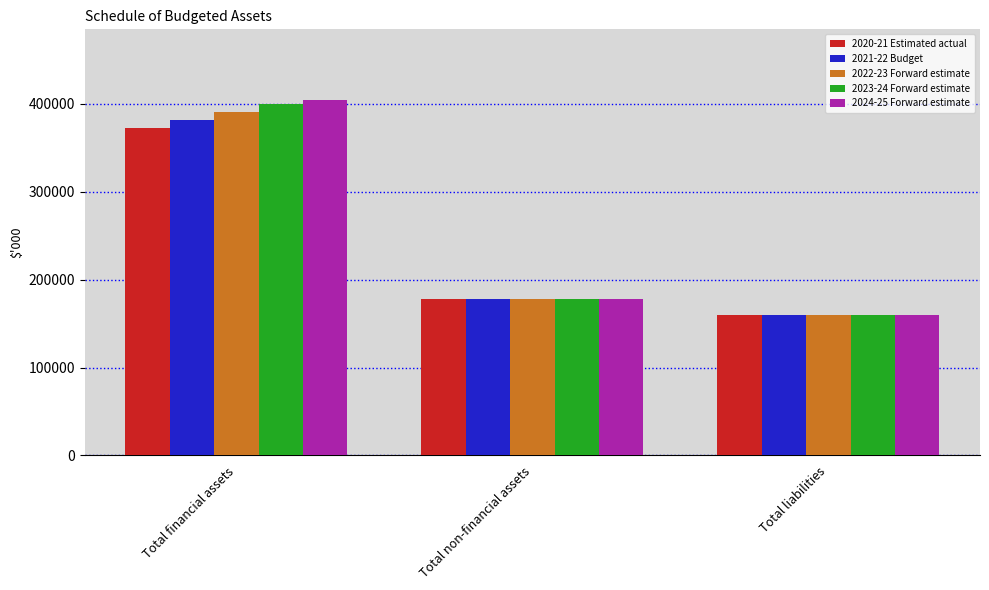

Which series changed the most between Total financial assets and Total non-financial assets?

2024-25 Forward estimate